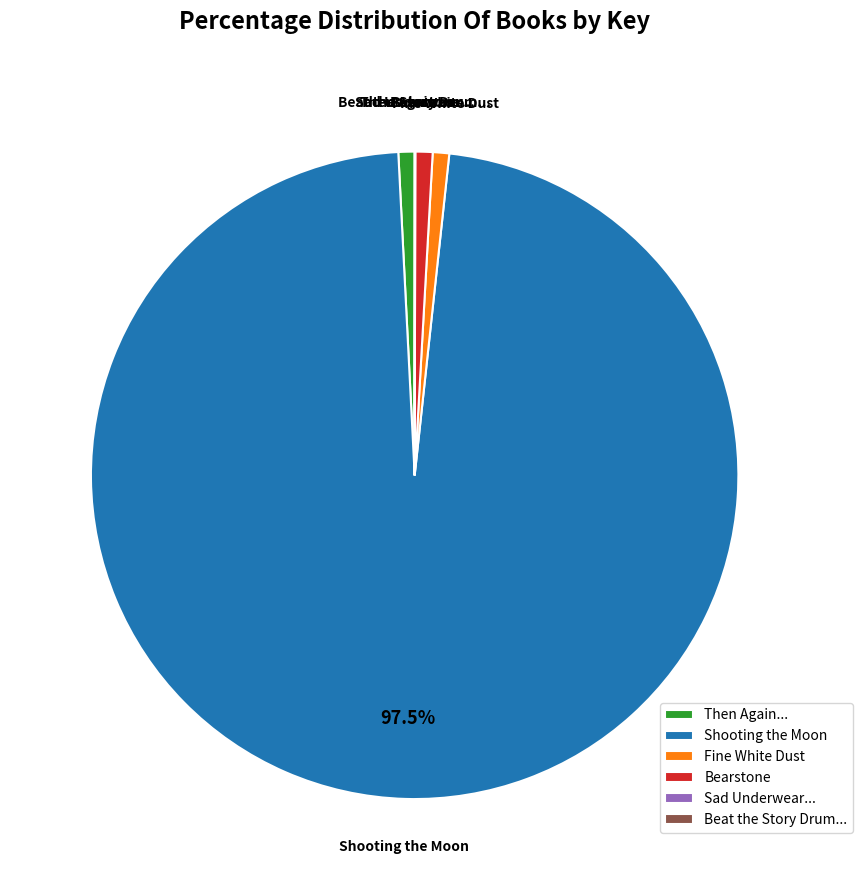

Is Shooting the Moon the majority of the pie?

Yes